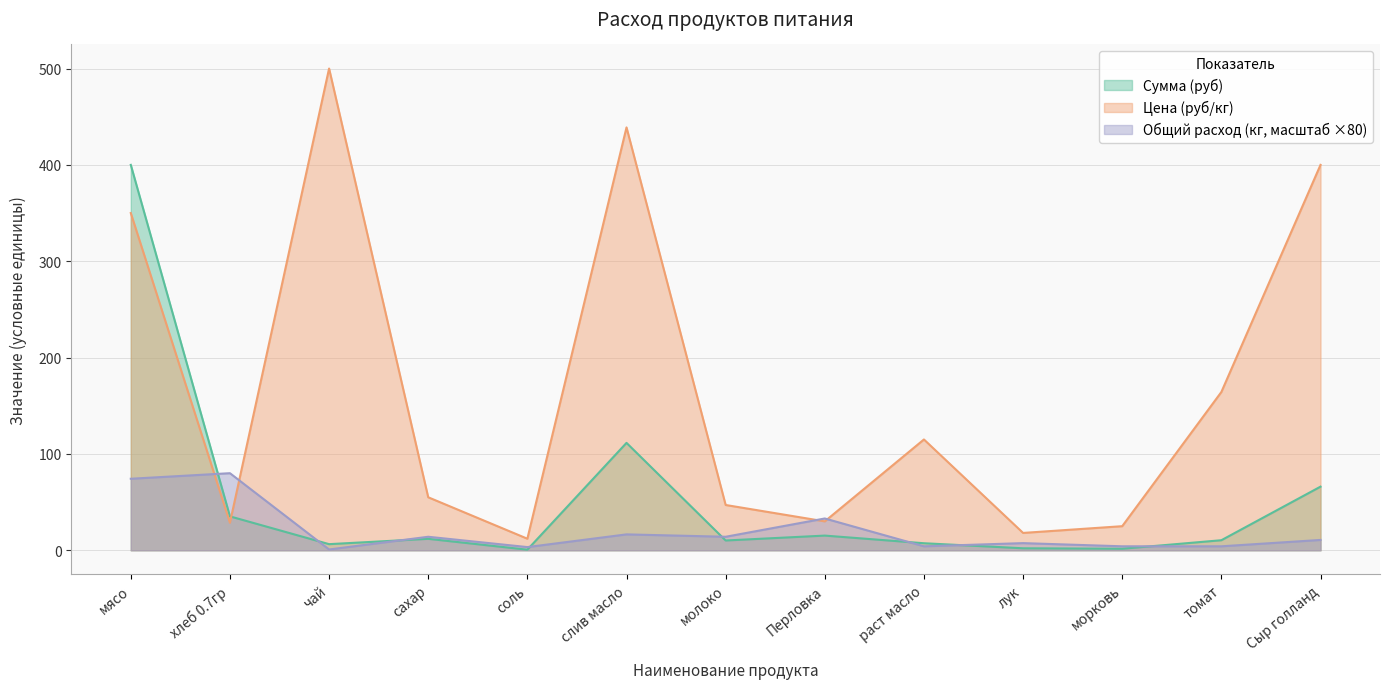

What is the difference between the second highest and second lowest values in the Общий расход (кг) series?

70.9